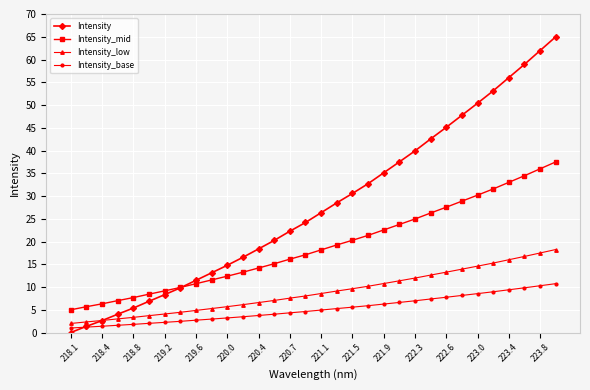

List the series in order of their peak value, lowest first.

Intensity_base, Intensity_low, Intensity_mid, Intensity